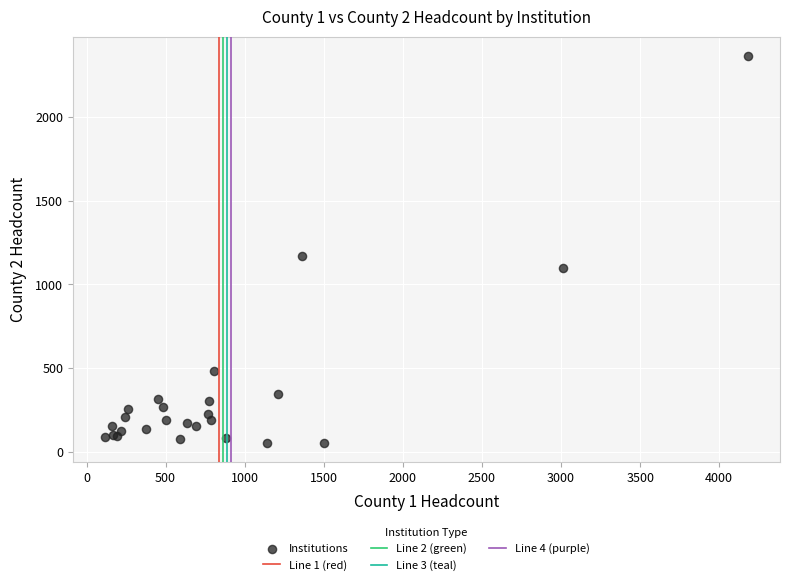

What Y value in the scatter plot is closest to 1209?

1171